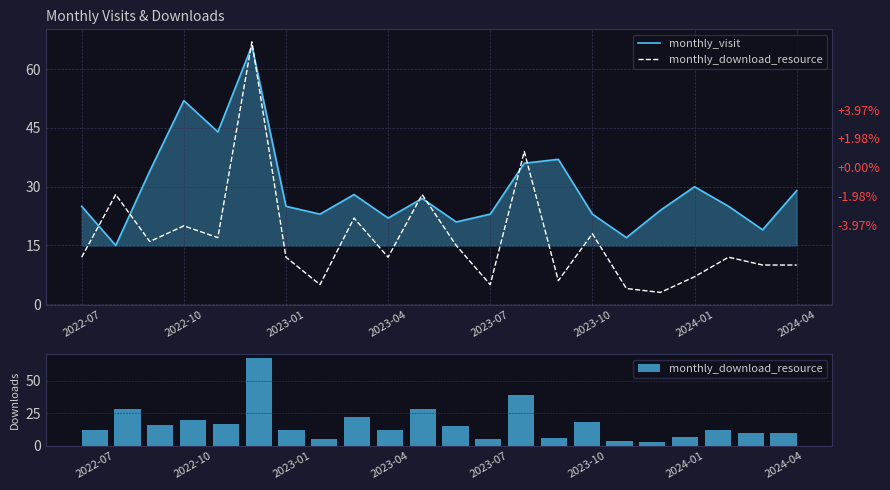

Rank the series by their maximum value, from highest to lowest.

monthly_download_resource, monthly_visit